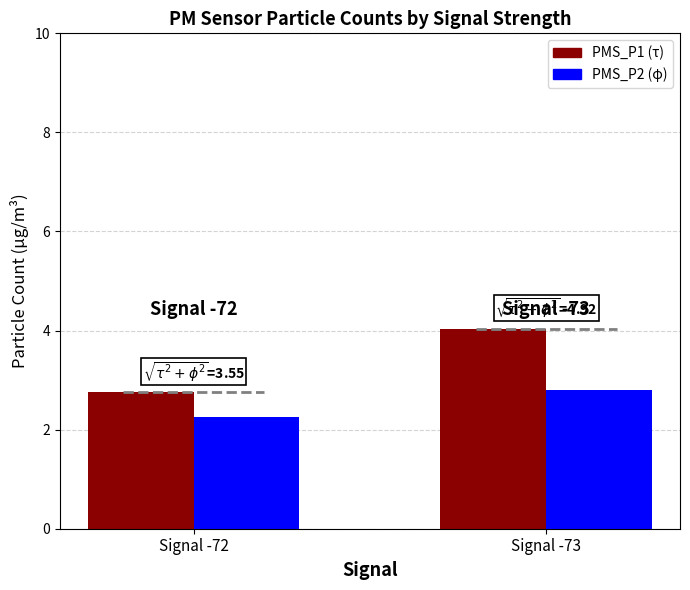

What is the maximum value shown in the chart?

4.0